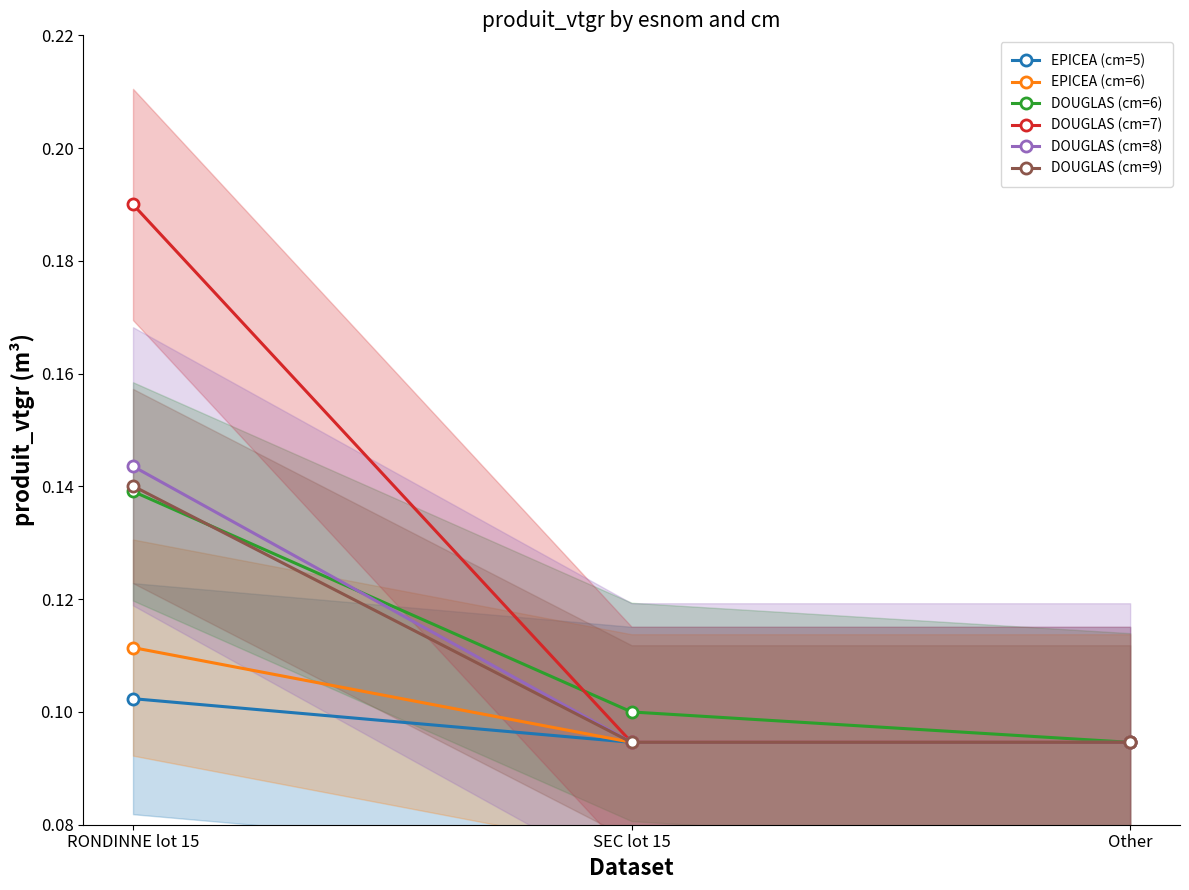

True or false: DOUGLAS (cm=9) has a value of 0.1 at SEC lot 15.

False